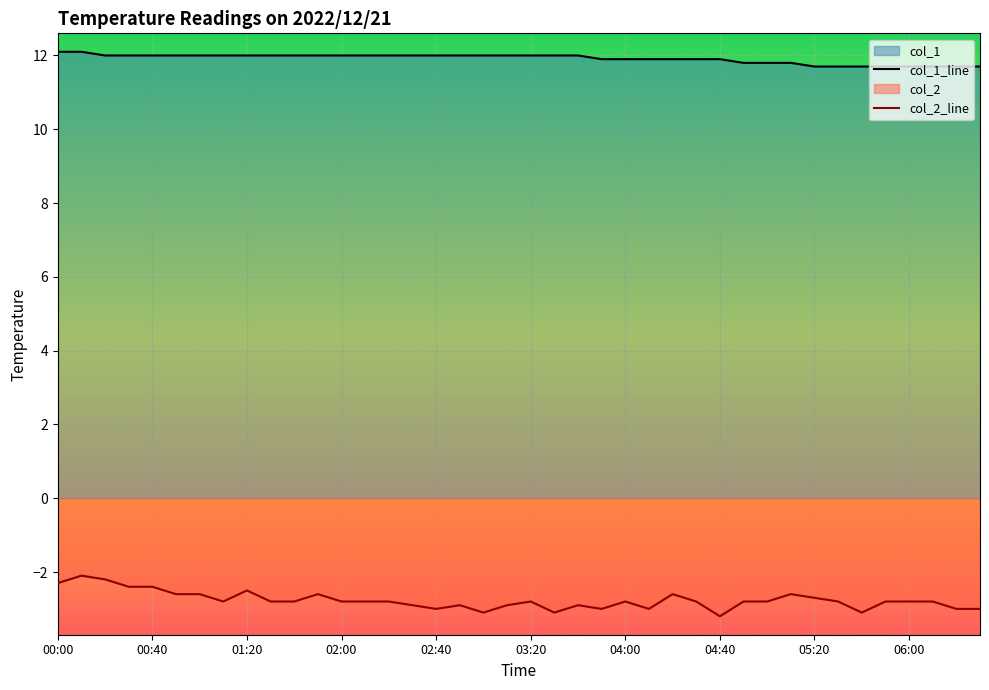

True or false: col_1_line has more than 1 interior local peaks.

False